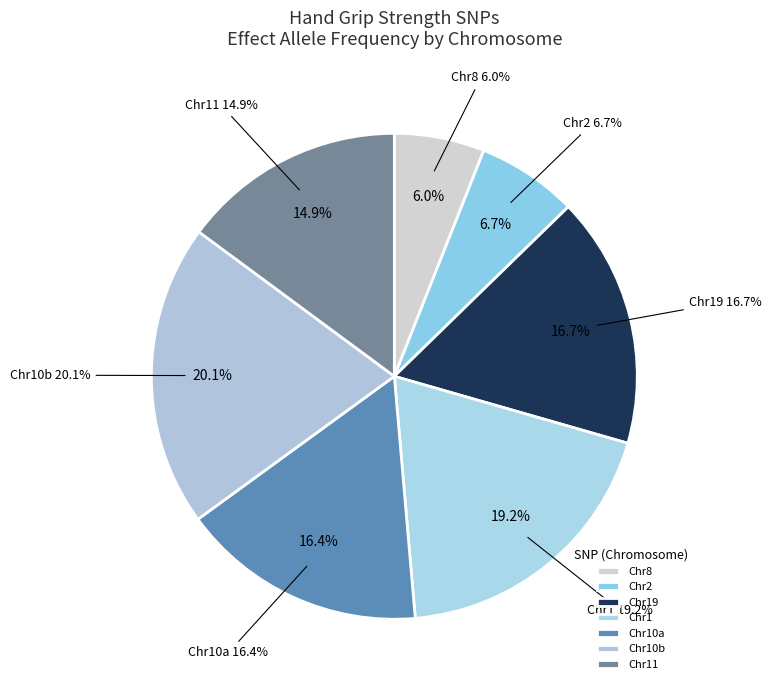

What percentage is NOT represented by rs10097417 G?

94.0%